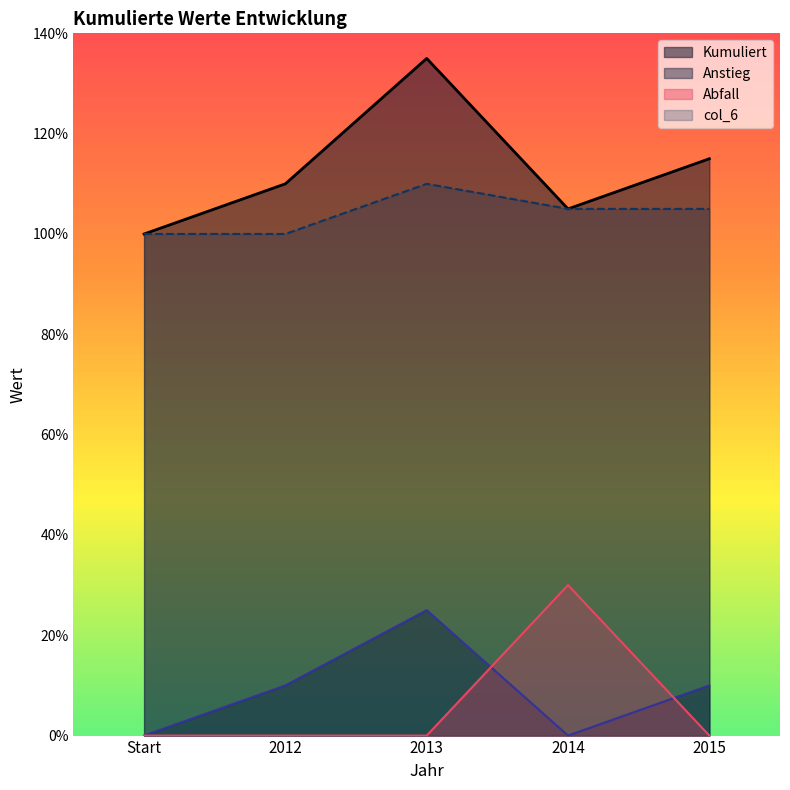

Reading left to right, what are all the values shown in this chart?

Kumuliert: 10000	11000	13500	10500	11500
Anstieg: 0	1000	2500	0	1000
Abfall: 0	0	0	3000	0
col_6: 10000	10000	11000	10500	10500